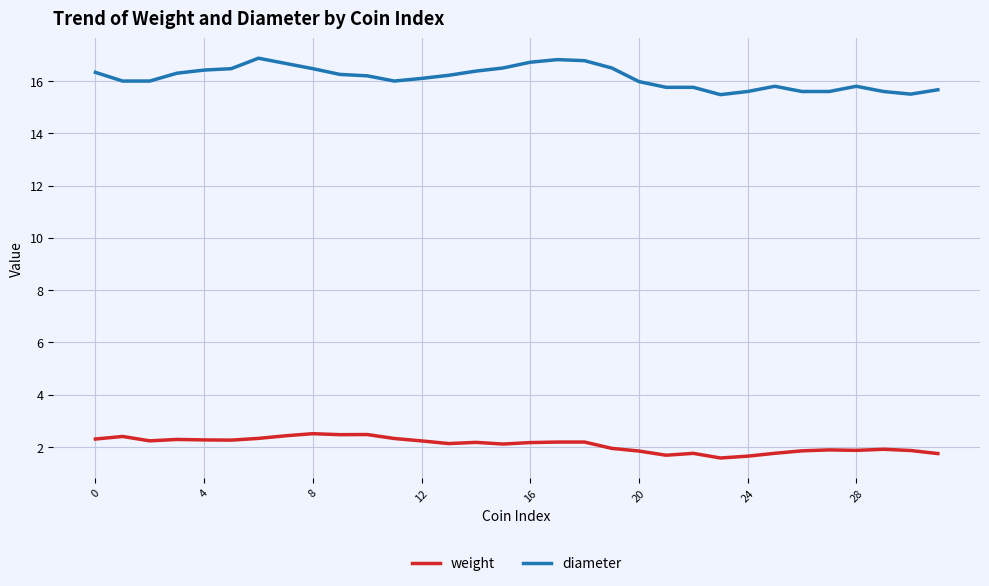

Rank the series by their average value, from lowest to highest.

weight, diameter